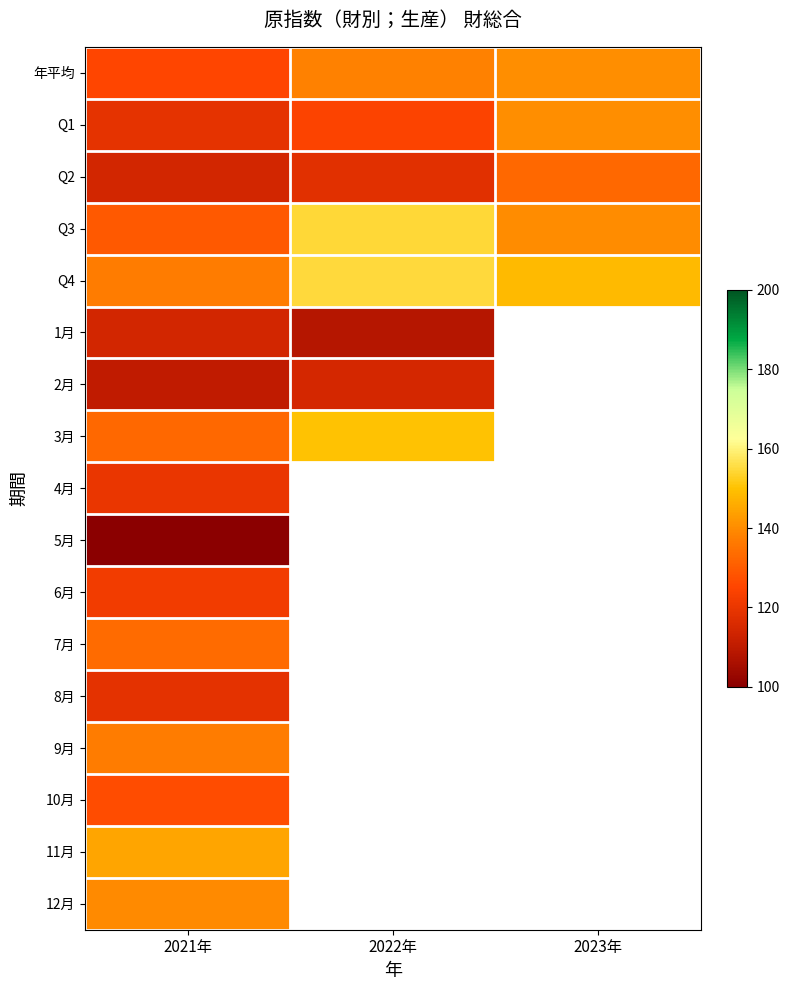

How many values in 11月 are above zero?

1